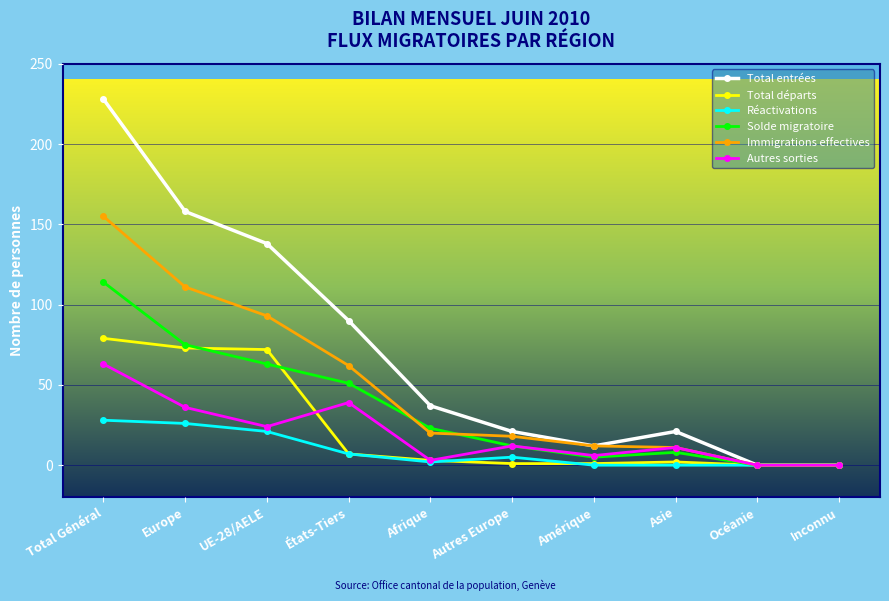

Rank the series by their maximum value, from highest to lowest.

Total entrées, Immigrations effectives, Solde migratoire, Total départs, Autres sorties, Réactivations